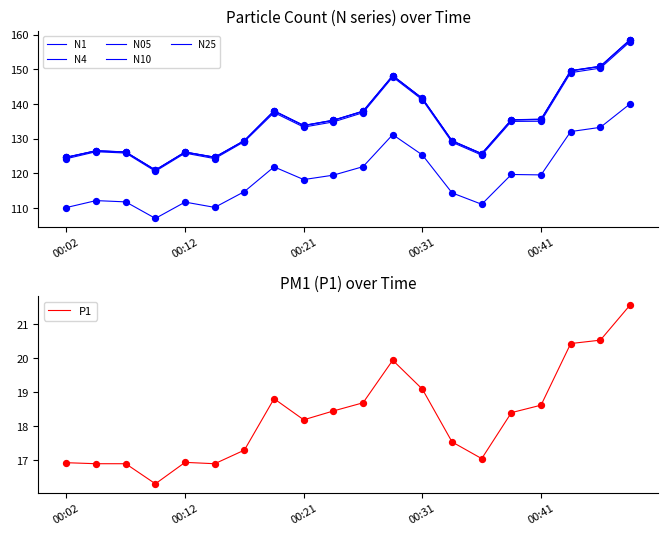

At which category is the sum across all series the highest?

19